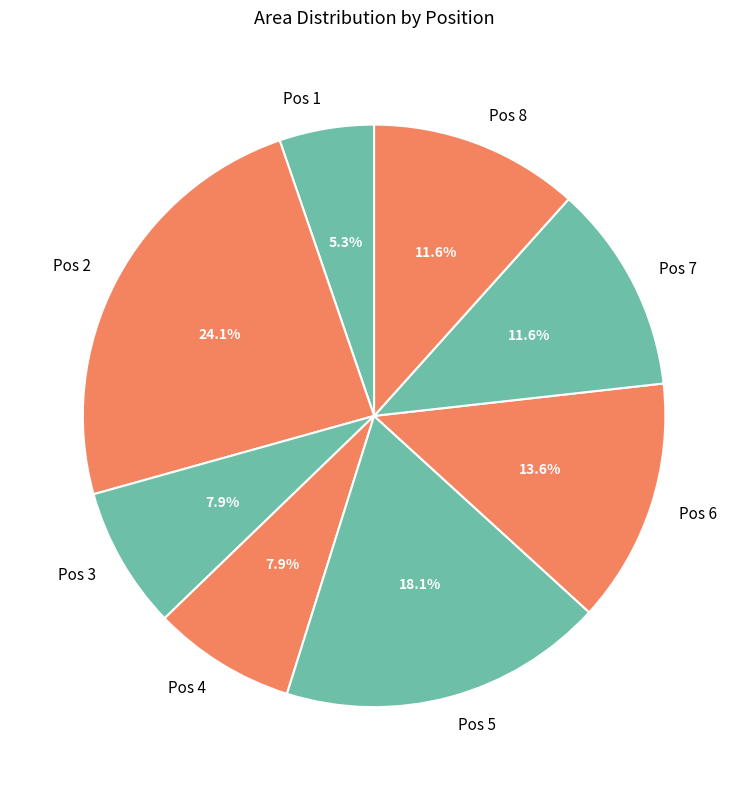

Is Pos 1 the majority of the pie?

No